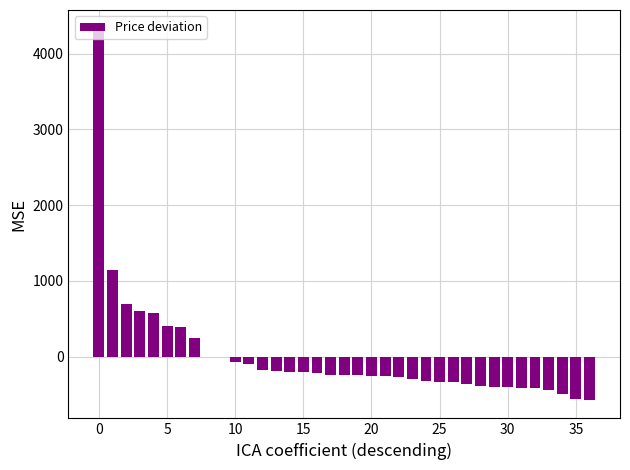

How many categories are shown in the chart?

37